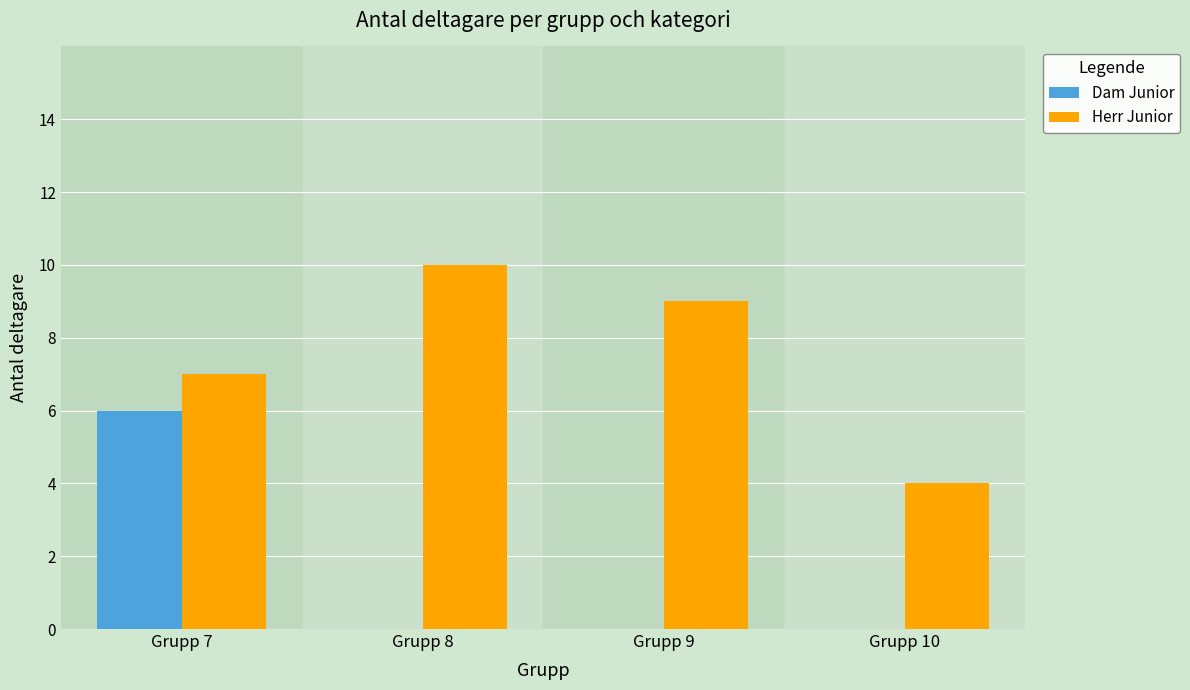

What is the sum of the Dam Junior values at Grupp 7 and Grupp 8?

6